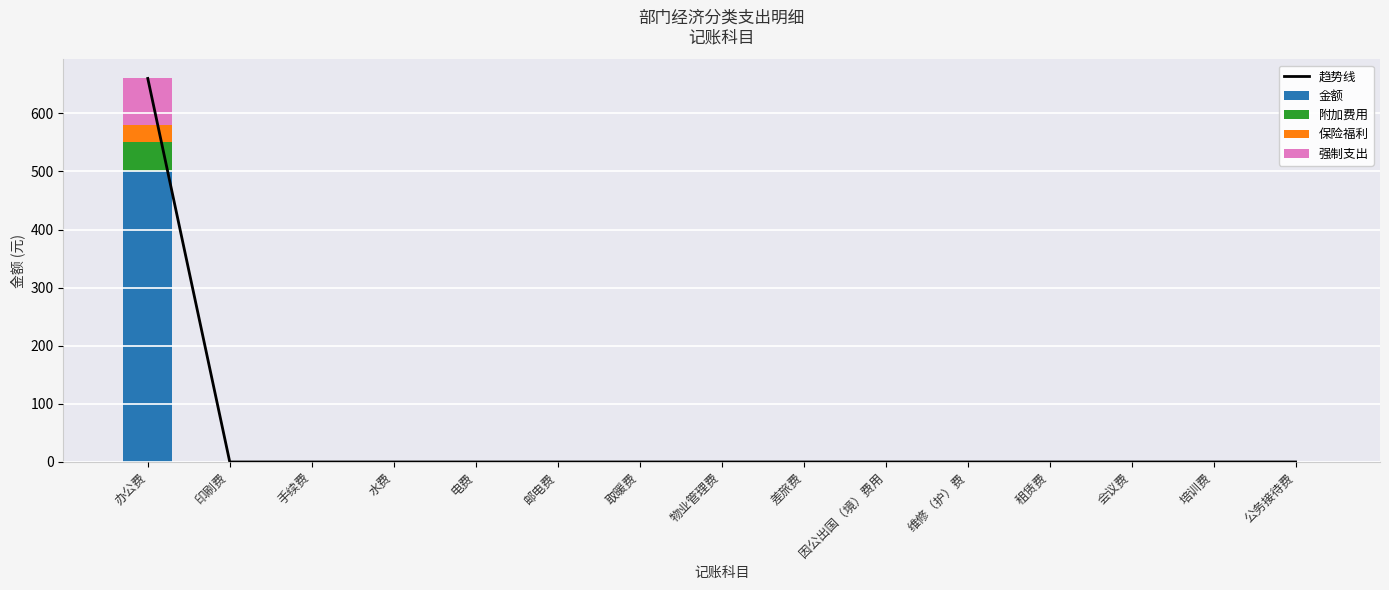

What are all the series names shown in the legend?

趋势线, 金额, 附加费用, 保险福利, 强制支出